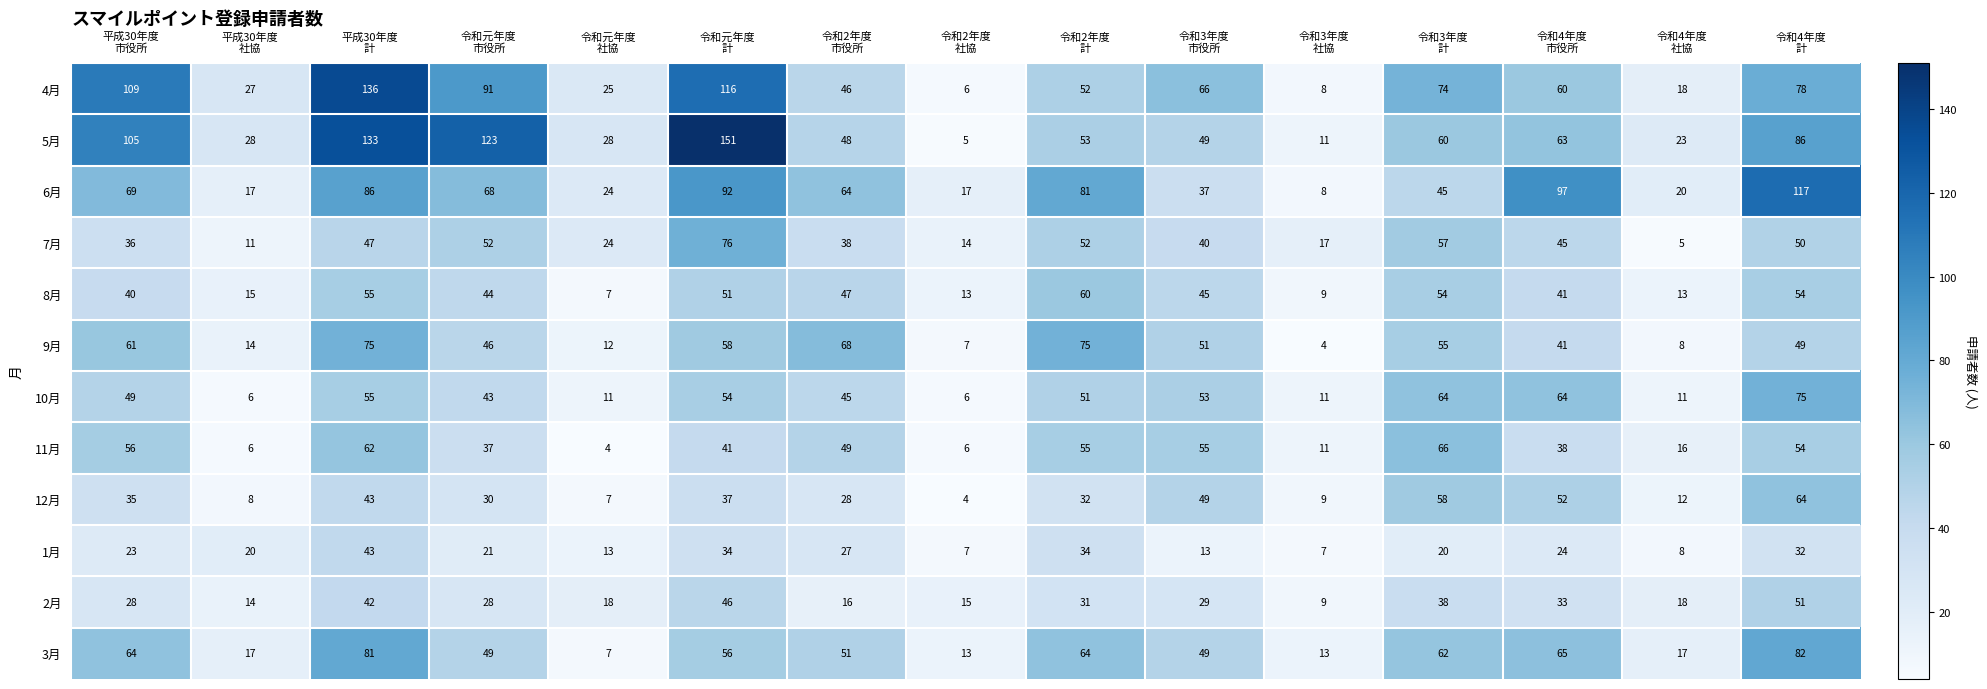

At how many categories does at least one series exceed 113?

4